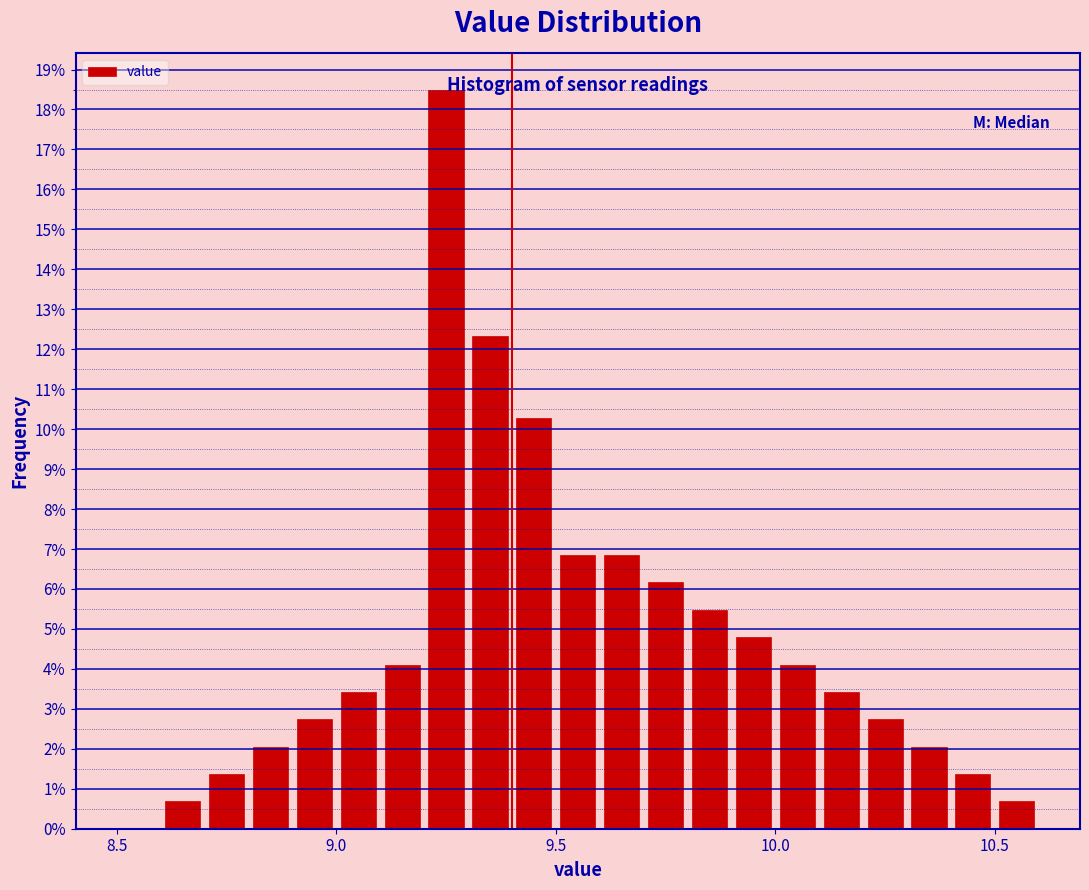

Read against the x-axis, roughly where is the centre of the tallest bar?

9.25